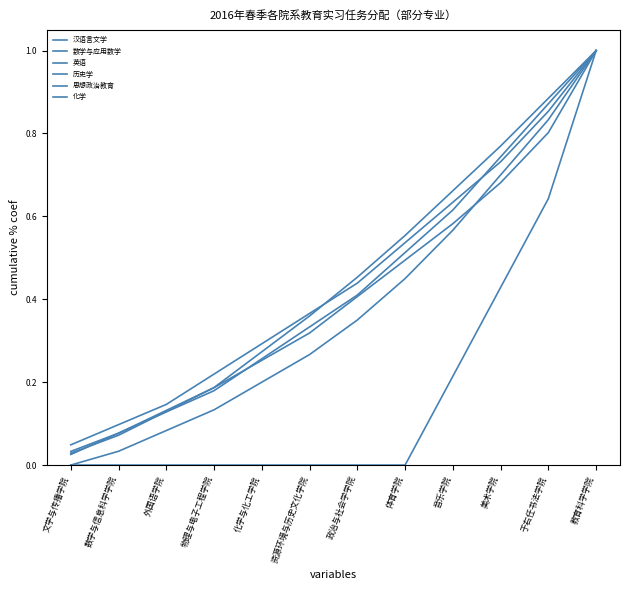

Reading left to right, list all the values displayed in this chart.

汉语言文学: 文学与传播学院=0.0	数学与信息科学学院=0.0	外国语学院=0.0	物理与电子工程学院=0.0	化学与化工学院=0.0	资源环境与历史文化学院=0.0	政治与社会学学院=0.0	体育学院=0.0	音乐学院=0.2	美术学院=0.4	于右任书法学院=0.6	教育科学学院=1.0
数学与应用数学: 文学与传播学院=0.0	数学与信息科学学院=0.0	外国语学院=0.1	物理与电子工程学院=0.1	化学与化工学院=0.2	资源环境与历史文化学院=0.3	政治与社会学学院=0.3	体育学院=0.5	音乐学院=0.6	美术学院=0.7	于右任书法学院=0.8	教育科学学院=1.0
英语: 文学与传播学院=0.0	数学与信息科学学院=0.1	外国语学院=0.1	物理与电子工程学院=0.2	化学与化工学院=0.3	资源环境与历史文化学院=0.4	政治与社会学学院=0.5	体育学院=0.6	音乐学院=0.7	美术学院=0.8	于右任书法学院=0.9	教育科学学院=1.0
历史学: 文学与传播学院=0.0	数学与信息科学学院=0.1	外国语学院=0.1	物理与电子工程学院=0.2	化学与化工学院=0.3	资源环境与历史文化学院=0.3	政治与社会学学院=0.4	体育学院=0.5	音乐学院=0.6	美术学院=0.7	于右任书法学院=0.8	教育科学学院=1.0
思想政治教育: 文学与传播学院=0.0	数学与信息科学学院=0.1	外国语学院=0.1	物理与电子工程学院=0.2	化学与化工学院=0.3	资源环境与历史文化学院=0.3	政治与社会学学院=0.4	体育学院=0.5	音乐学院=0.6	美术学院=0.7	于右任书法学院=0.9	教育科学学院=1.0
化学: 文学与传播学院=0.0	数学与信息科学学院=0.1	外国语学院=0.1	物理与电子工程学院=0.2	化学与化工学院=0.3	资源环境与历史文化学院=0.4	政治与社会学学院=0.4	体育学院=0.5	音乐学院=0.6	美术学院=0.7	于右任书法学院=0.9	教育科学学院=1.0